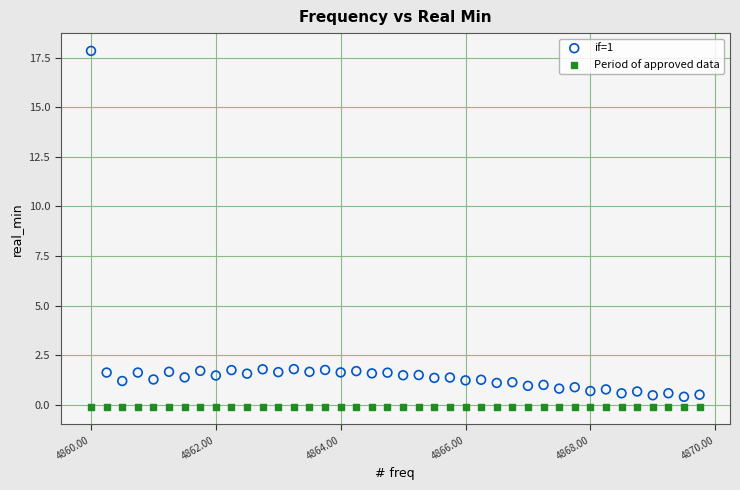

Which series reaches the maximum Y coordinate?

if=1